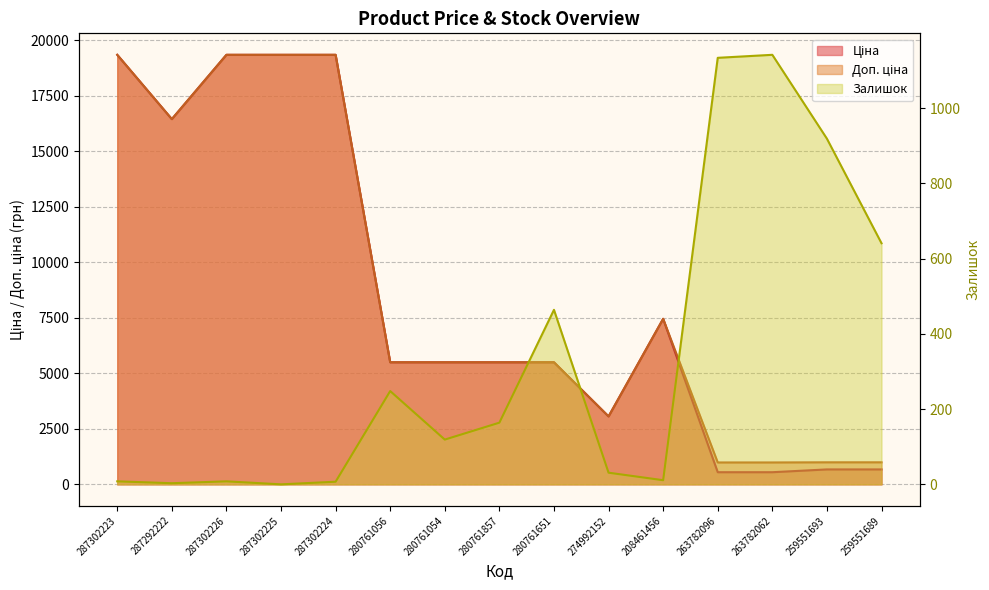

What is the sum of the Залишок values at 263782062 and 263782096?

2276.0